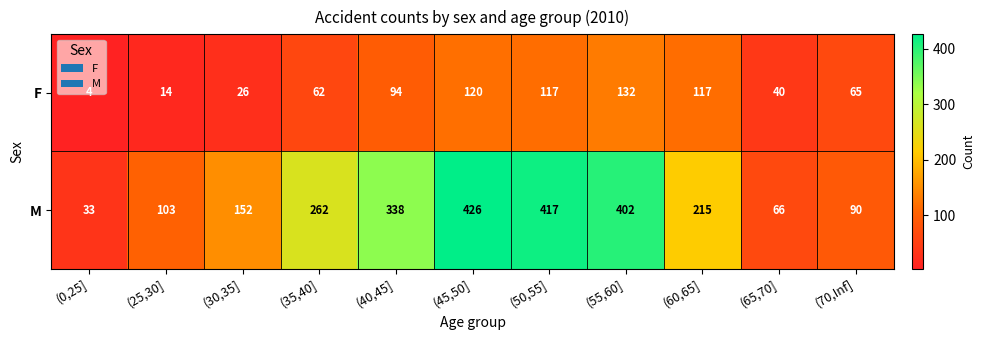

Which series has the largest total across all categories?

M